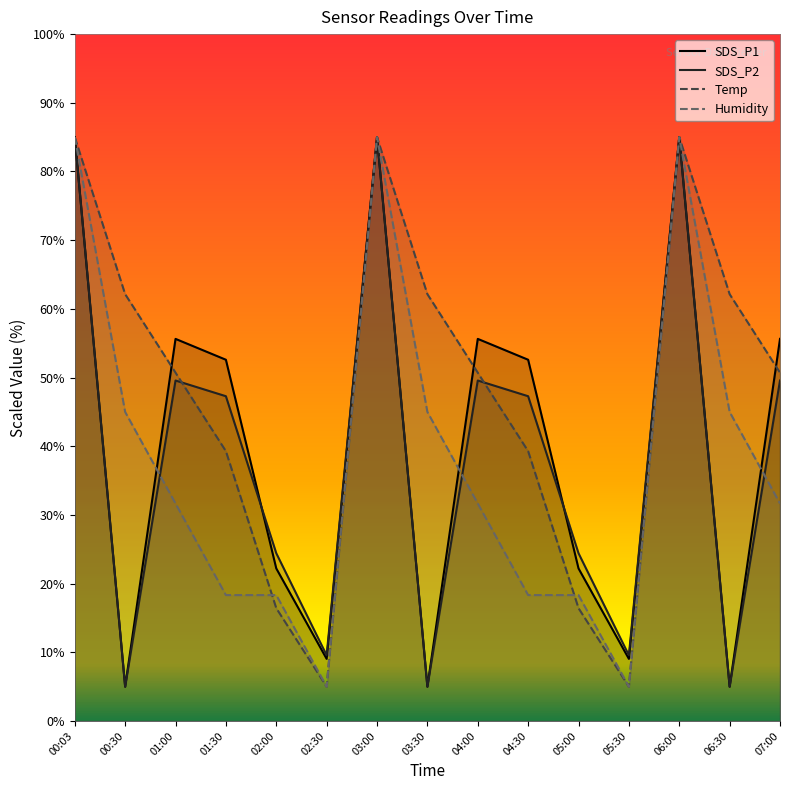

Reading left to right, extract all data points from this chart.

SDS_P1: 00:03=85.0	00:30=5.0	01:00=55.6	01:30=52.6	02:00=22.2	02:30=9.1	03:00=85.0	03:30=5.0	04:00=55.6	04:30=52.6	05:00=22.2	05:30=9.1	06:00=85.0	06:30=5.0	07:00=55.6
SDS_P2: 00:03=85.0	00:30=5.0	01:00=49.6	01:30=47.3	02:00=24.4	02:30=9.6	03:00=85.0	03:30=5.0	04:00=49.6	04:30=47.3	05:00=24.4	05:30=9.6	06:00=85.0	06:30=5.0	07:00=49.6
Temp: 00:03=85.0	00:30=62.1	01:00=50.7	01:30=39.3	02:00=16.4	02:30=5.0	03:00=85.0	03:30=62.1	04:00=50.7	04:30=39.3	05:00=16.4	05:30=5.0	06:00=85.0	06:30=62.1	07:00=50.7
Humidity: 00:03=85.0	00:30=45.0	01:00=31.7	01:30=18.3	02:00=18.3	02:30=5.0	03:00=85.0	03:30=45.0	04:00=31.7	04:30=18.3	05:00=18.3	05:30=5.0	06:00=85.0	06:30=45.0	07:00=31.7